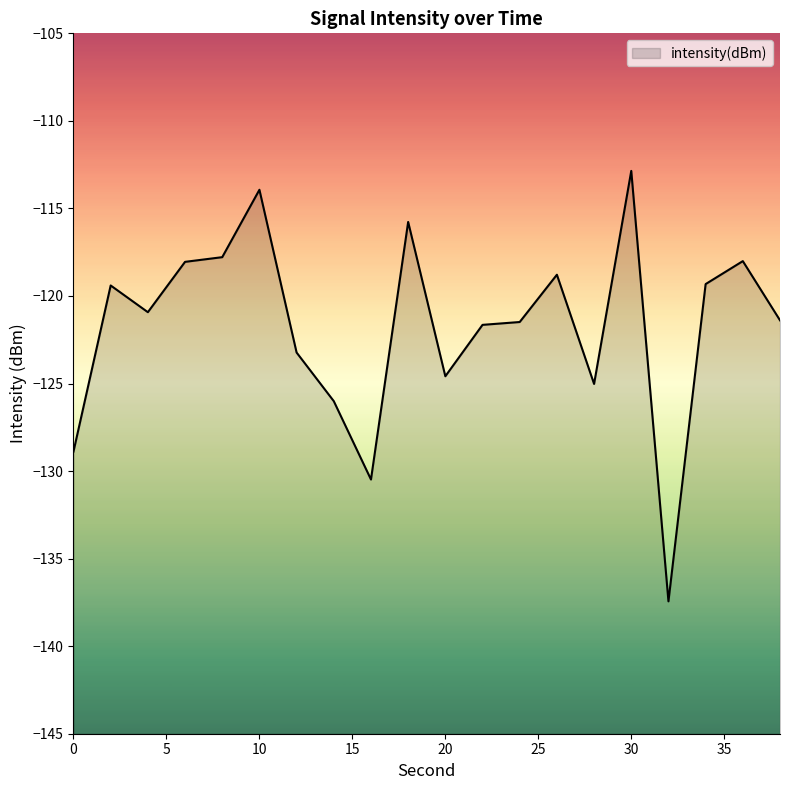

Reading right to left, list all the values displayed in this chart.

38=-121.4	36=-118.0	34=-119.3	32=-137.4	30=-112.9	28=-125.0	26=-118.8	24=-121.5	22=-121.6	20=-124.6	18=-115.8	16=-130.5	14=-126.0	12=-123.2	10=-113.9	8=-117.8	6=-118.1	4=-120.9	2=-119.4	0=-128.9